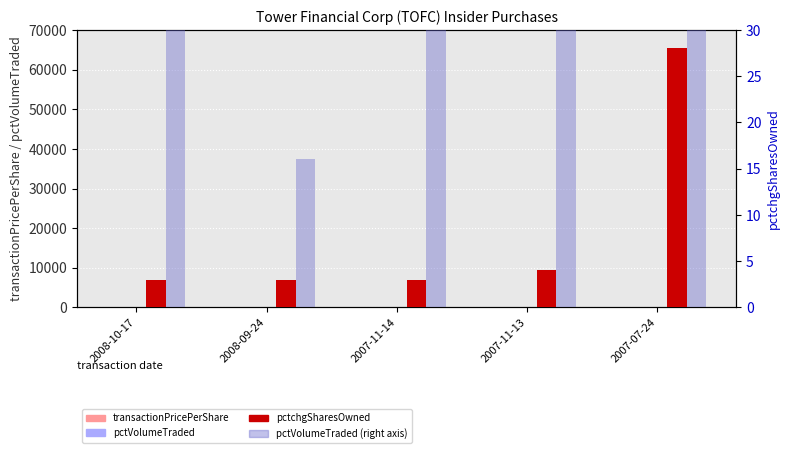

Reading left to right, transcribe all the data shown in this chart.

transactionPricePerShare: 2008-10-17=8.0	2008-09-24=9.5	2007-11-14=13.6	2007-11-13=13.9	2007-07-24=10.0
pctVolumeTraded: 2008-10-17=169.0	2008-09-24=16.0	2007-11-14=50.0	2007-11-13=47.0	2007-07-24=113.0
pctchgSharesOwned: 2008-10-17=3.0	2008-09-24=3.0	2007-11-14=3.0	2007-11-13=4.0	2007-07-24=28.0
pctVolumeTraded (right): 2008-10-17=169.0	2008-09-24=16.0	2007-11-14=50.0	2007-11-13=47.0	2007-07-24=113.0